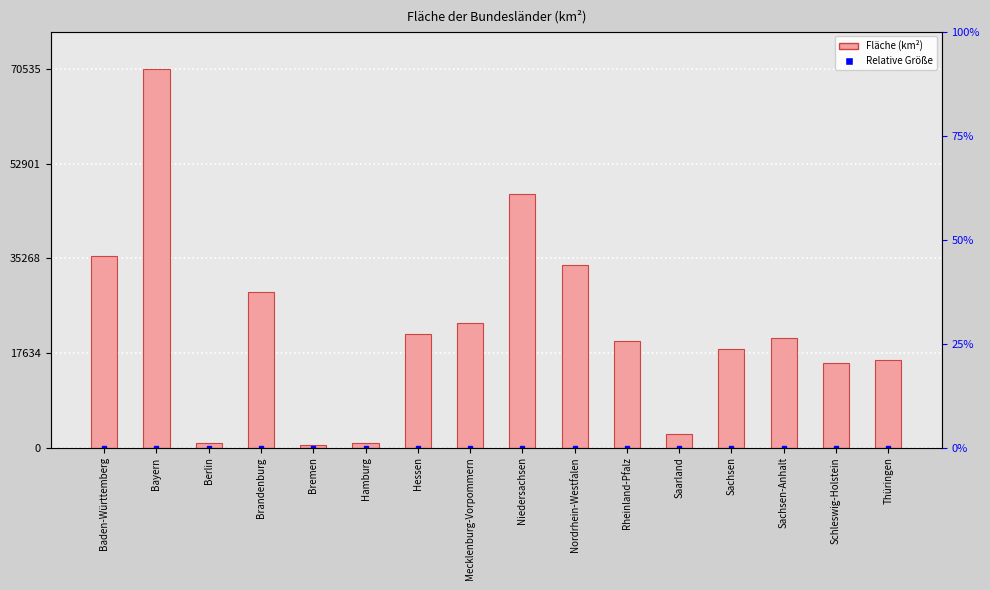

What is the difference between the second highest and second lowest values?

46588